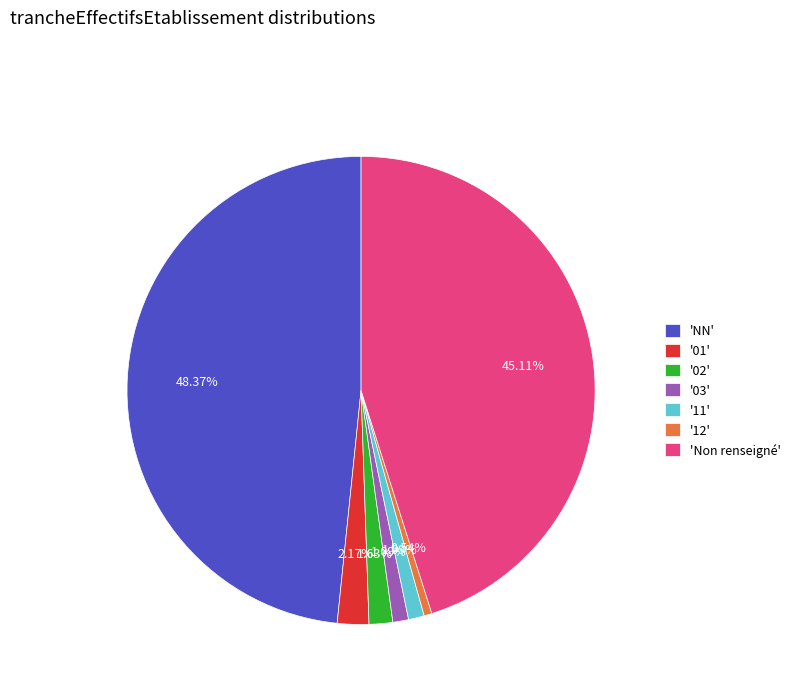

Is there a majority slice in this chart?

No